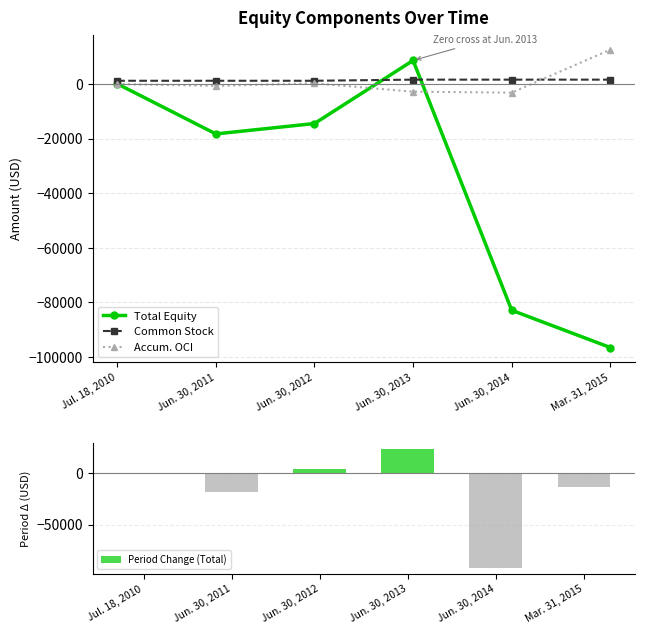

Which series has the largest total across all categories?

Common Stock